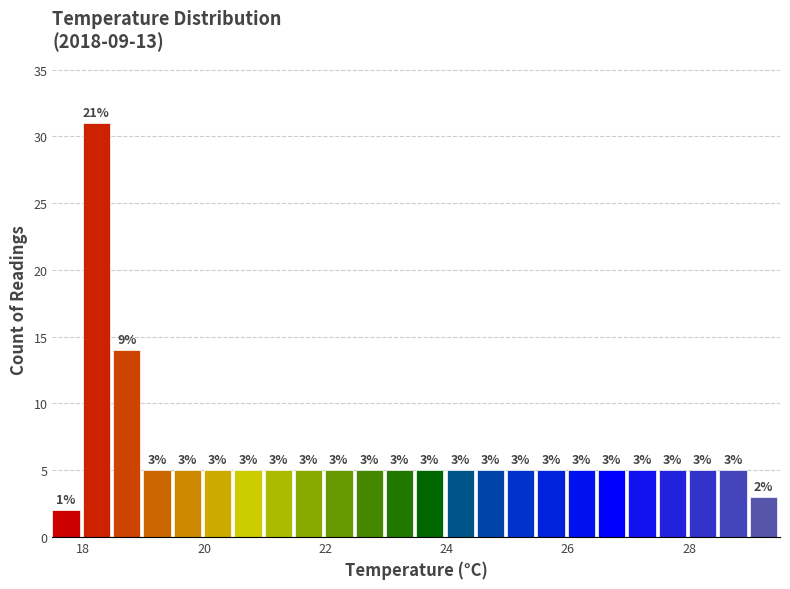

Read against the x-axis, roughly where is the centre of the tallest bar?

18.2